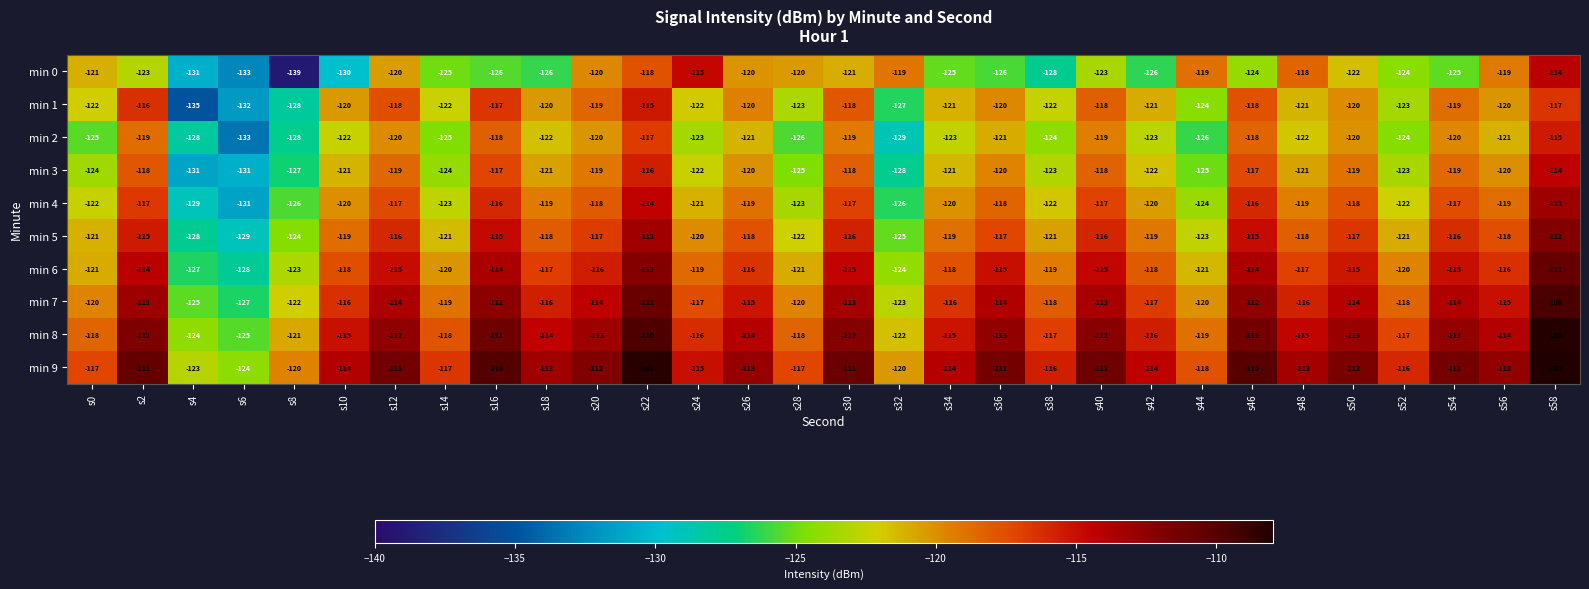

Rank the series at s2 from highest to lowest value.

min 9, min 8, min 7, min 6, min 5, min 1, min 4, min 3, min 2, min 0